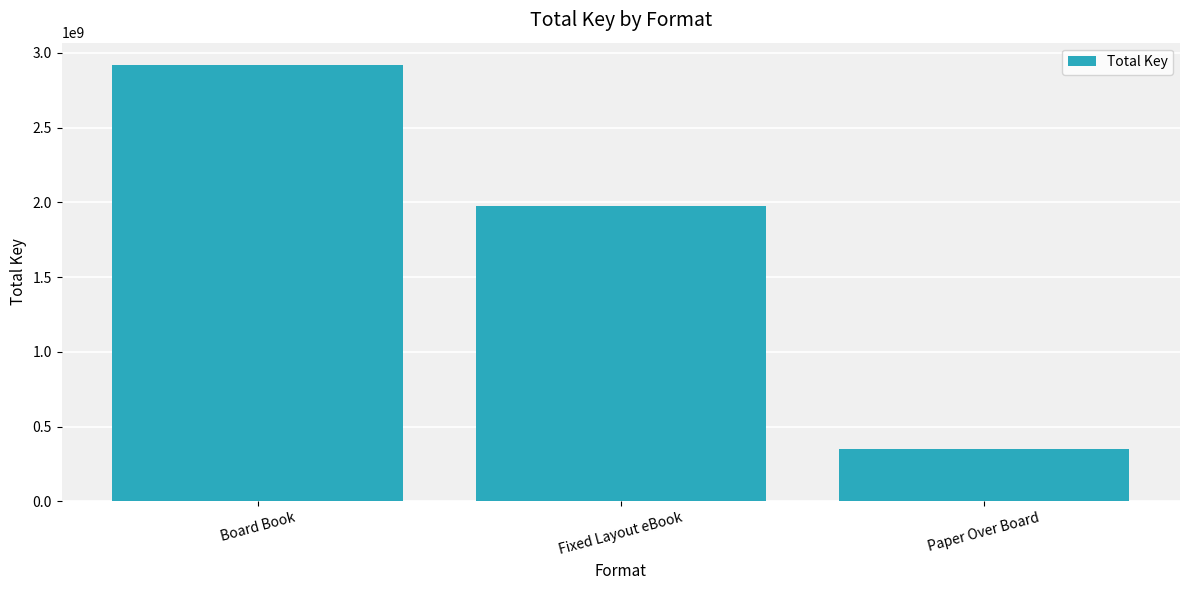

List the labels in order of value, smallest first.

Paper Over Board, Fixed Layout eBook, Board Book